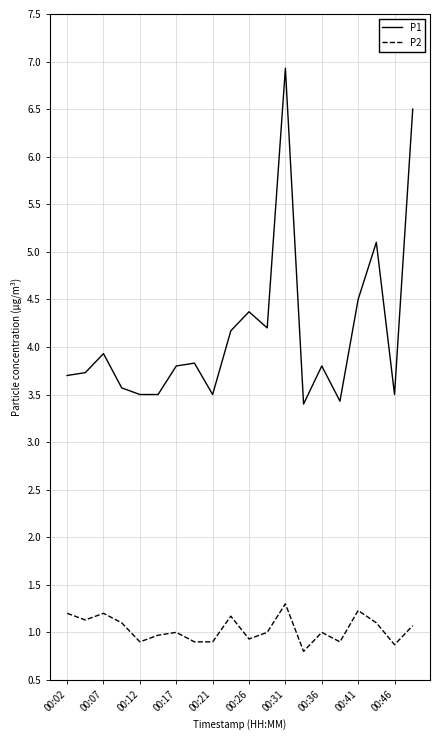

How many distinct data groups are displayed?

2